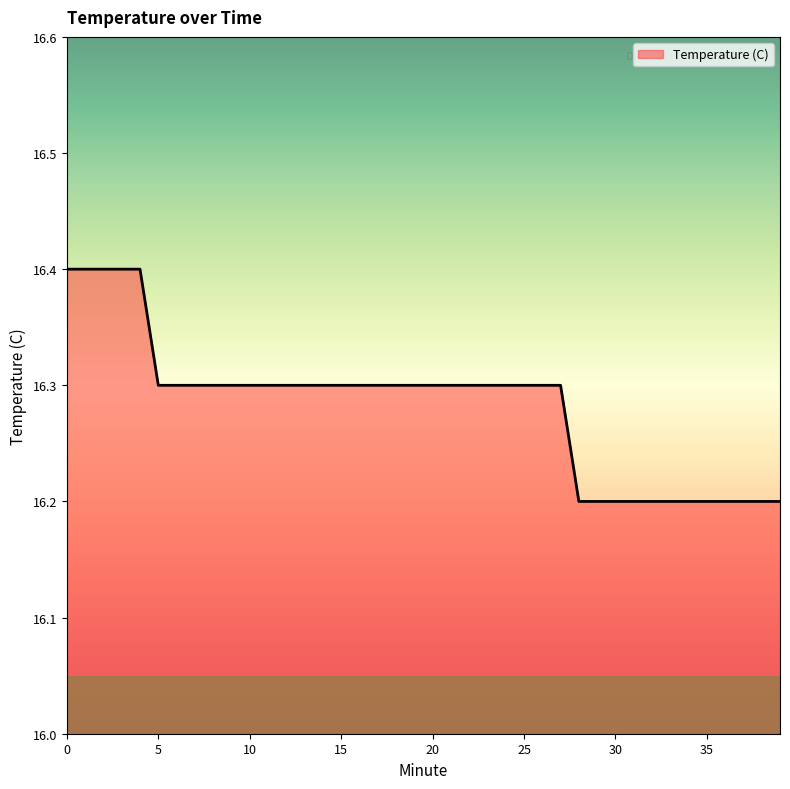

What is the greatest value displayed?

16.4